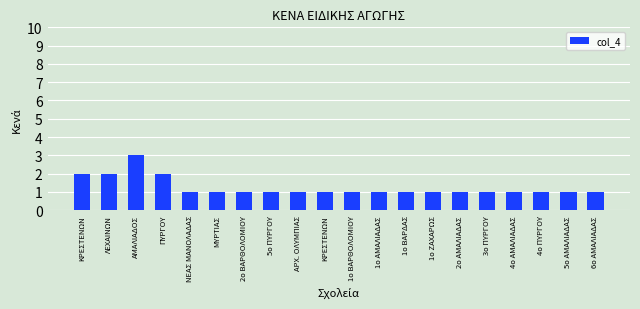

How many bars are there in total?

20